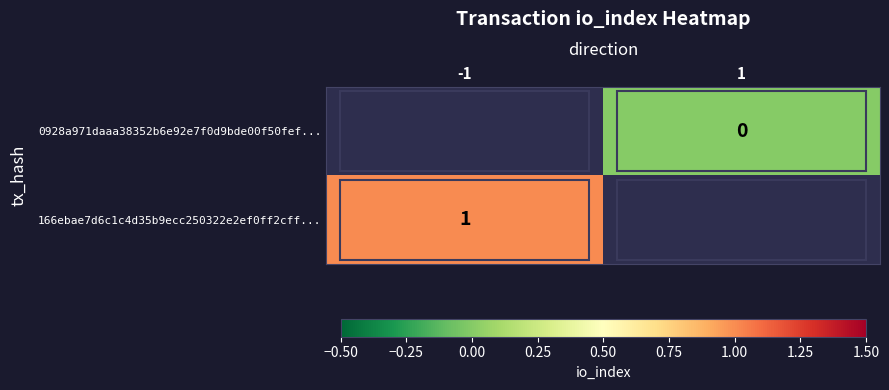

What is the greatest value displayed?

1.0